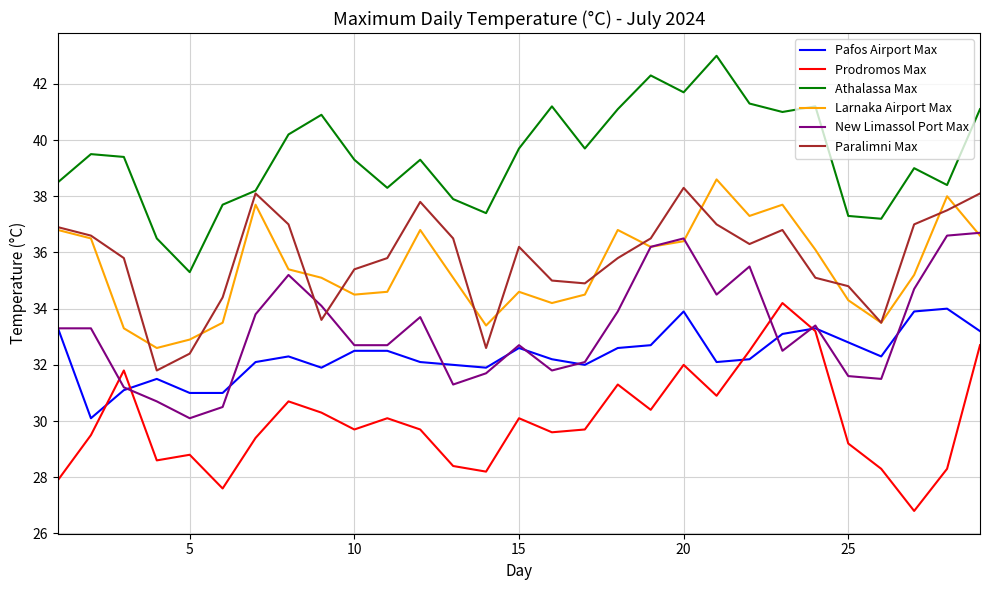

Which series has the largest total across all categories?

Athalassa Max